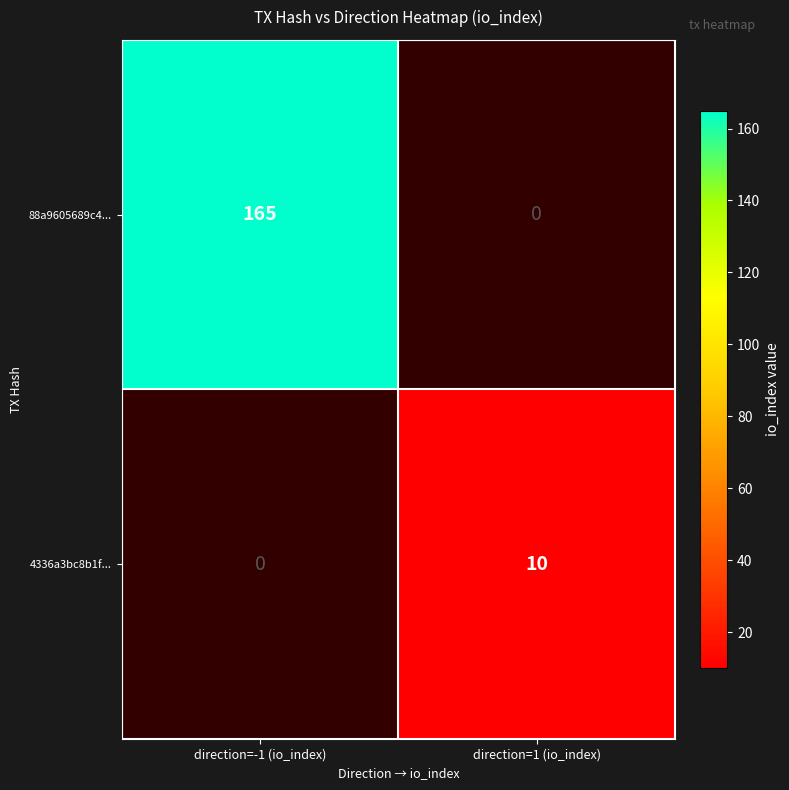

The 88a9605689c4... series shows 36 at direction=-1 (io_index). True or false?

False